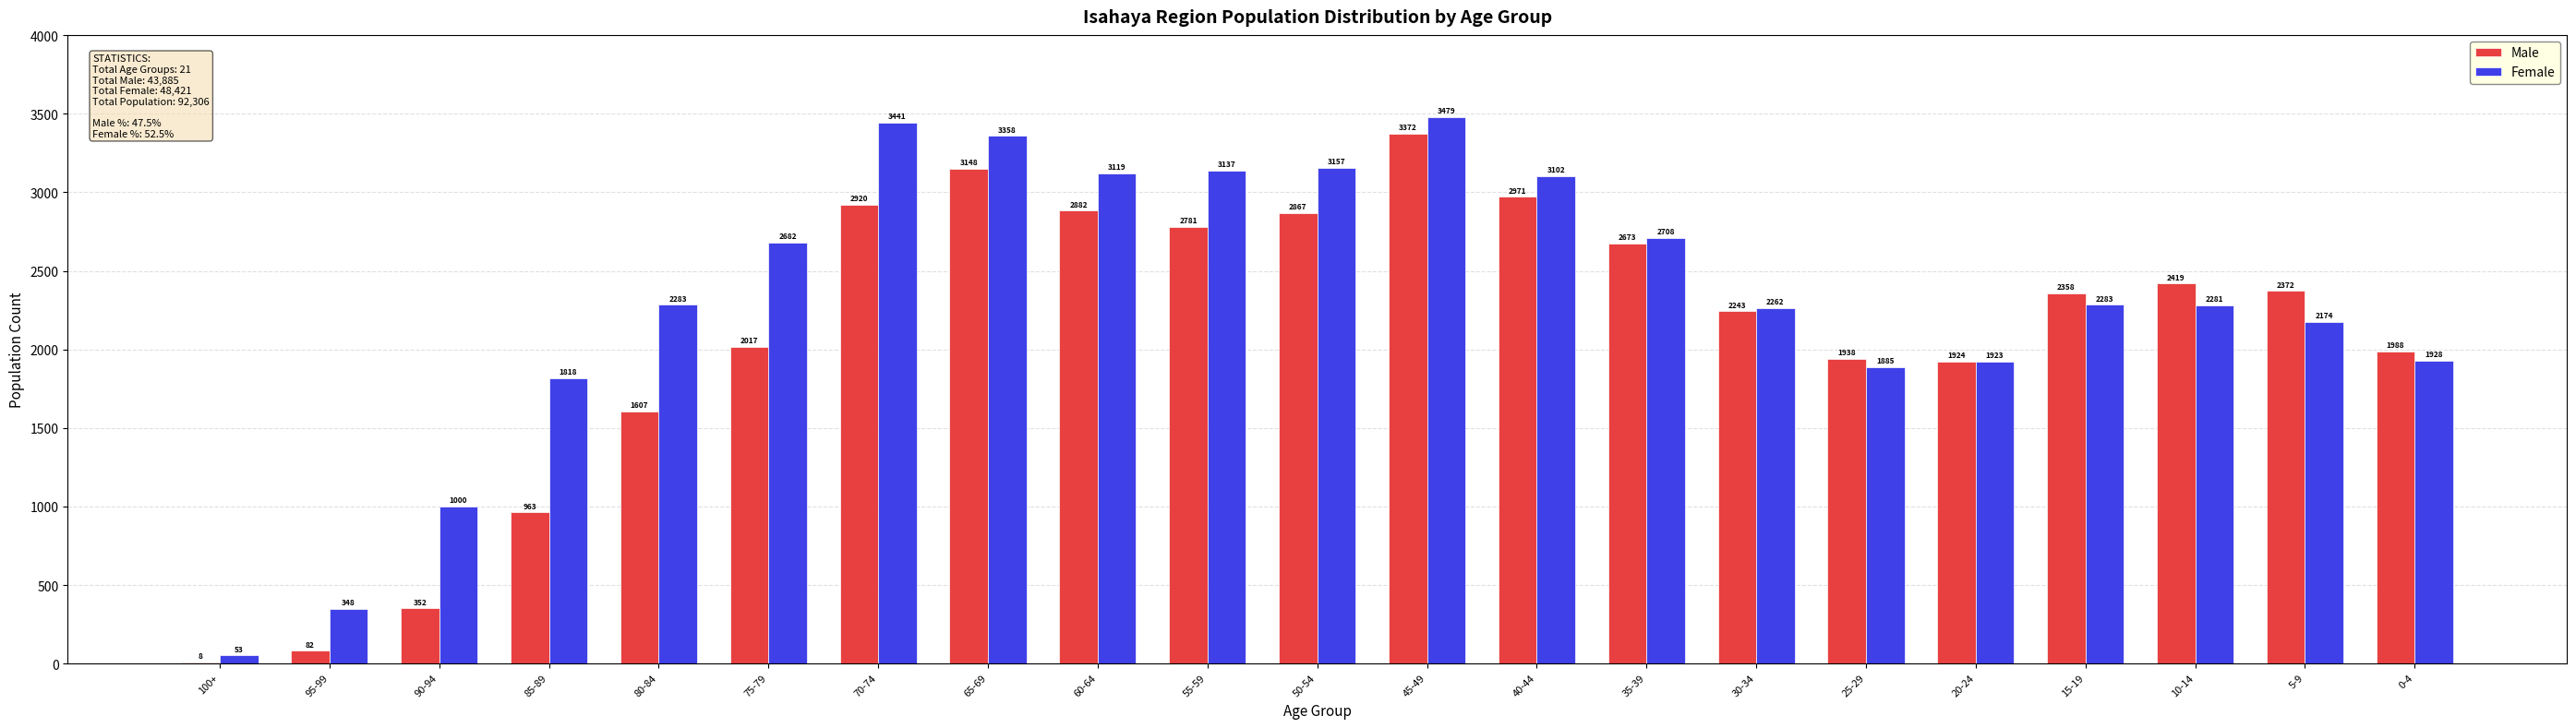

True or false: Male has a value of 1491 at 40-44.

False